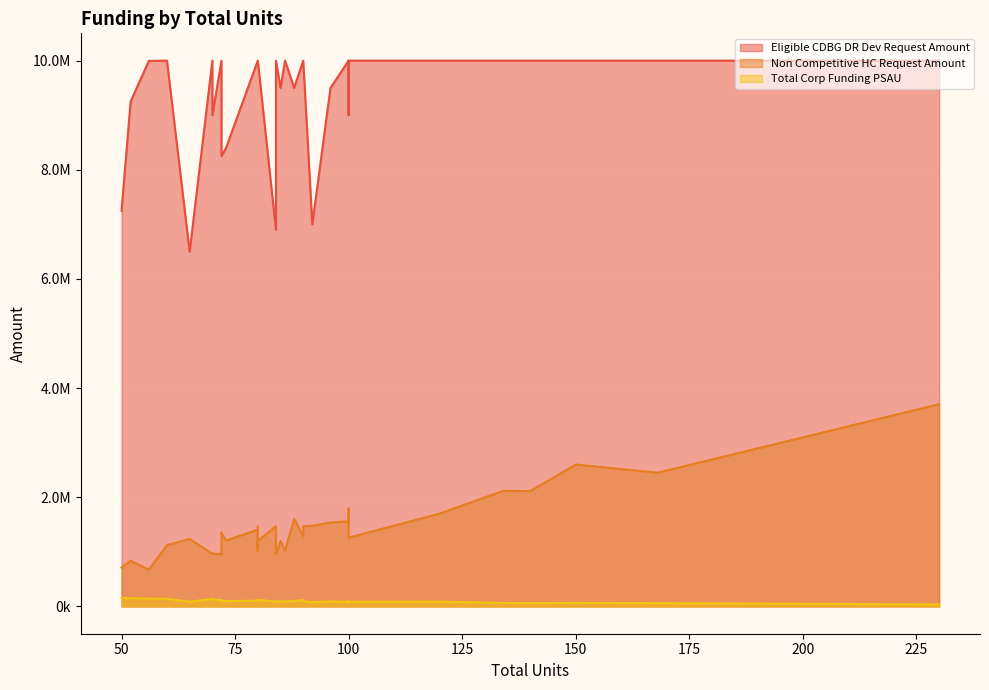

How many lines are shown in the chart?

3